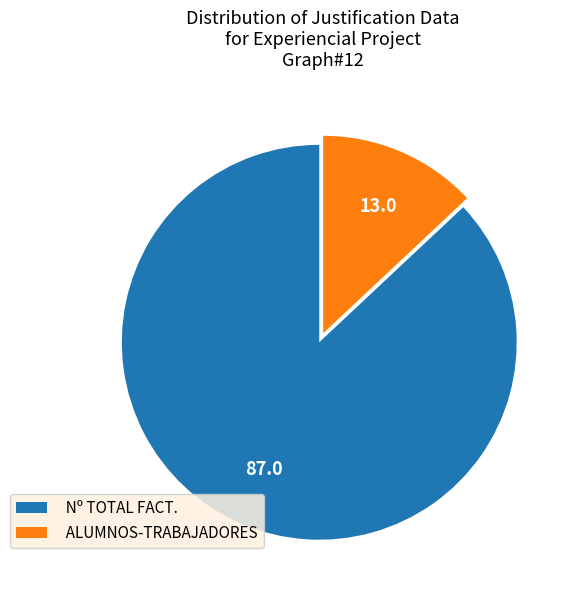

What is the ratio of the value at Nº TOTAL FACT. to the value at ALUMNOS-TRABAJADORES?

6.7